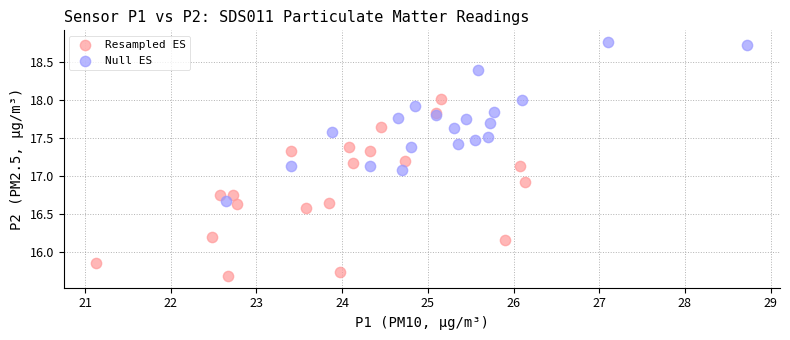

Which series reaches the maximum Y coordinate?

Null ES